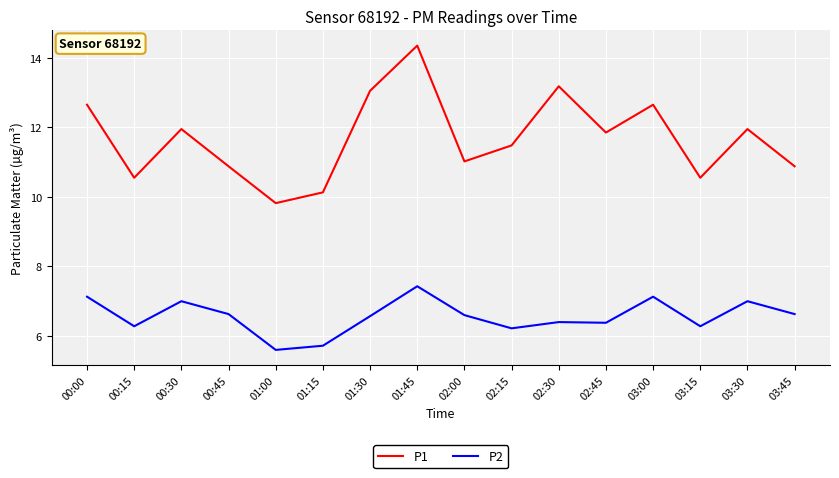

Is this an area chart (filled region under the line)?

No